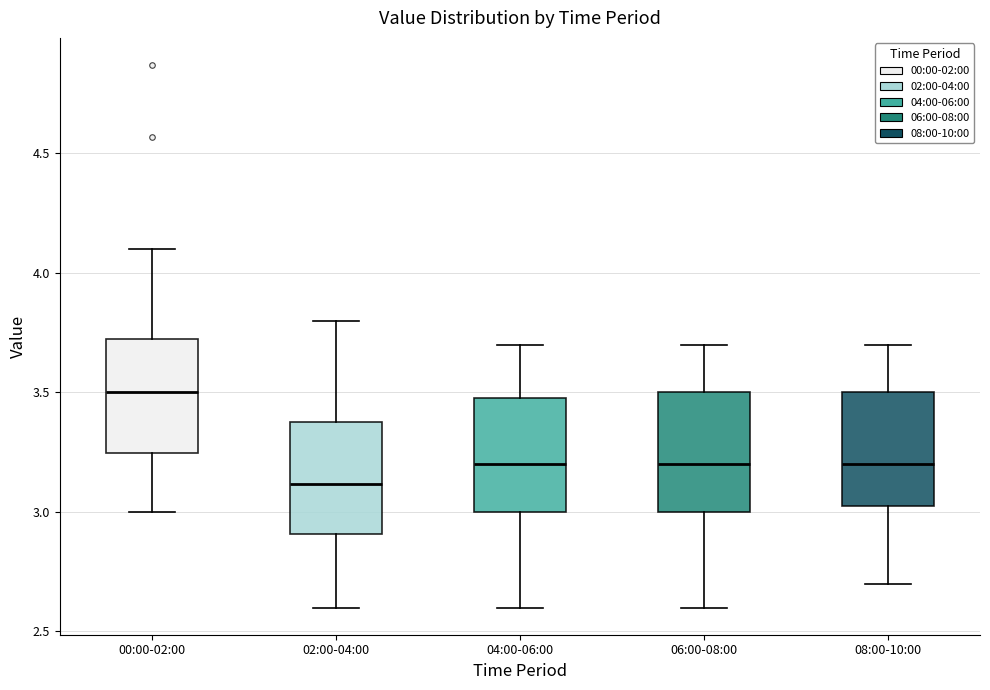

Where does the median line of the box for 08:00-10:00 sit on the y-axis? The values are not printed on the chart, so give them approximately, as read against the axis.

3.20